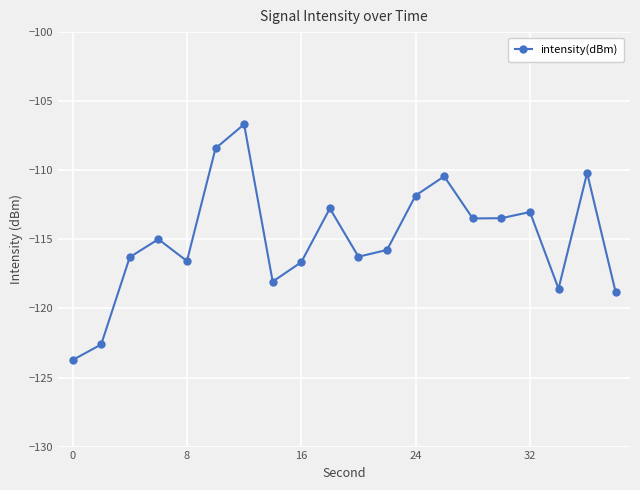

Is this an area chart (filled region under the line)?

No